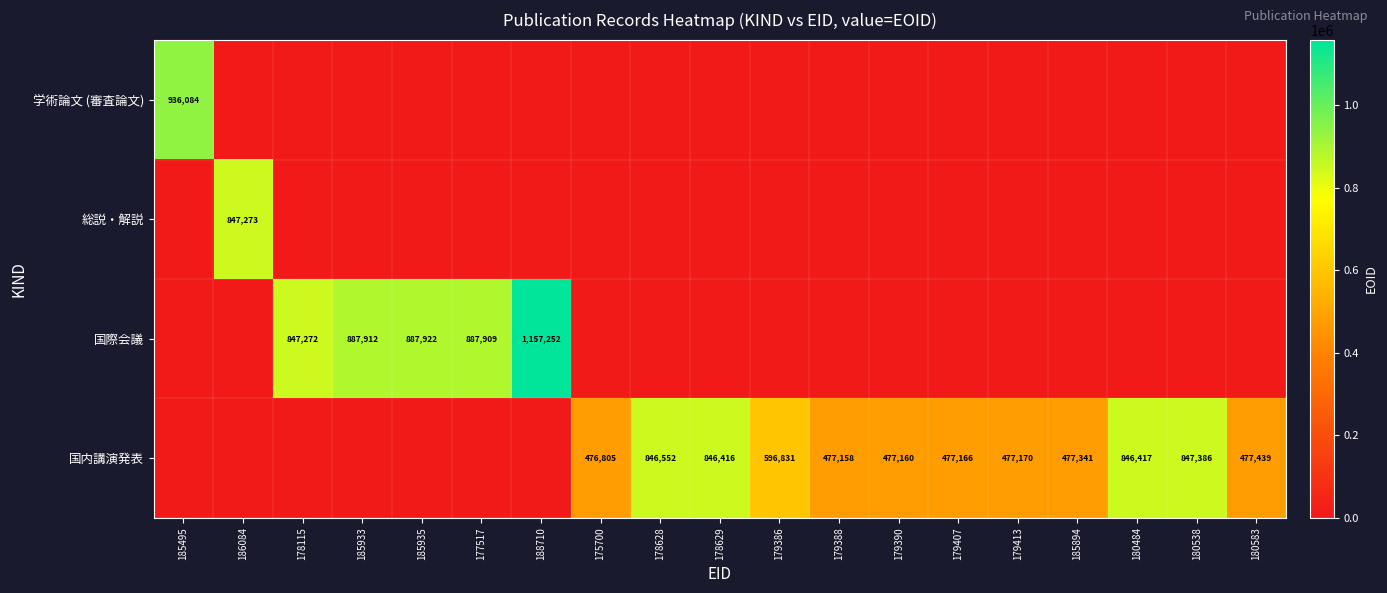

Is it true that 学術論文 (審査論文) equals 1535355 at 185495?

False